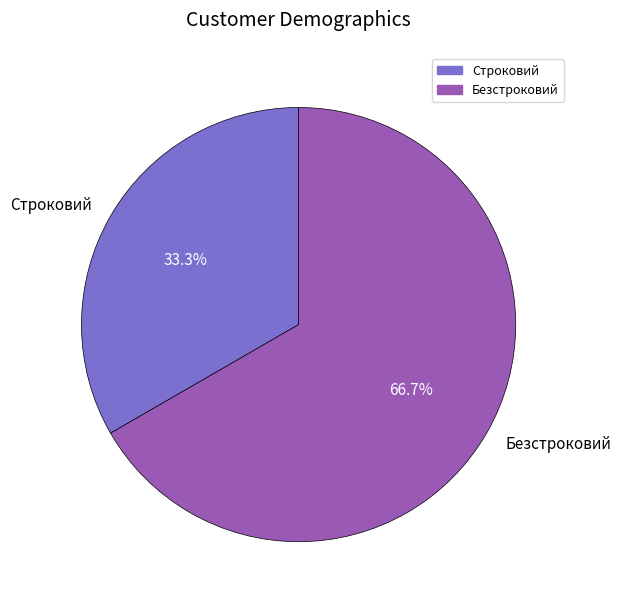

The Безстроковий slice represents 74% of the pie. True or false?

False